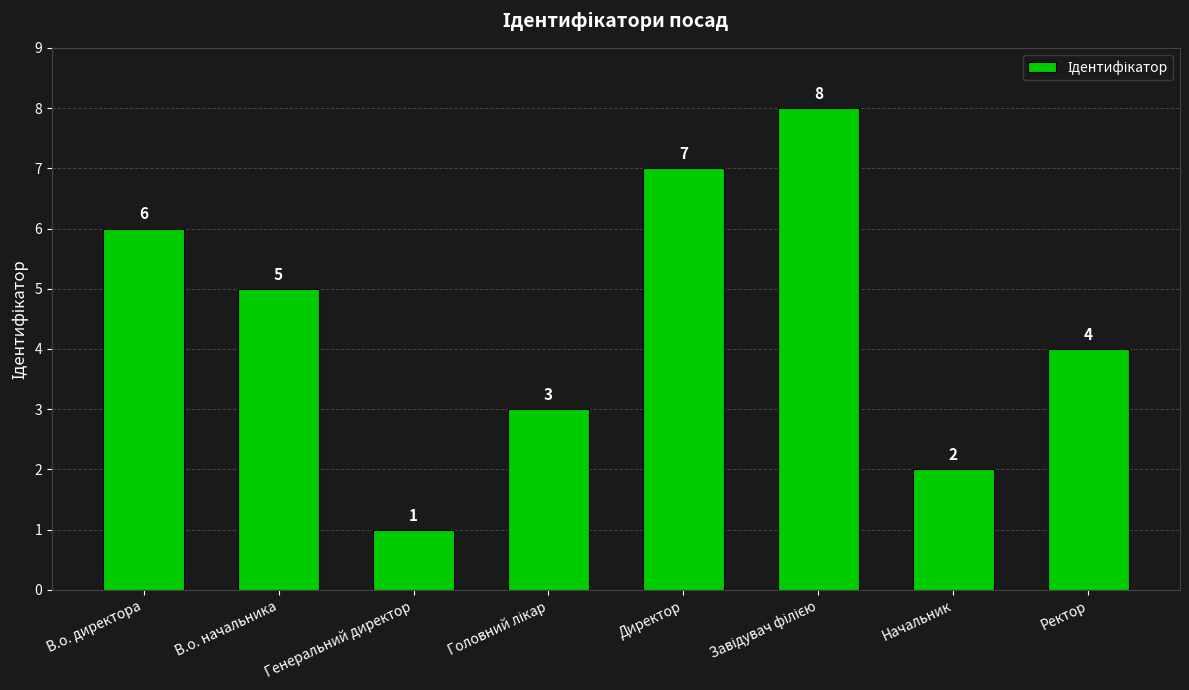

Count the values in the range 3 to 7.

5